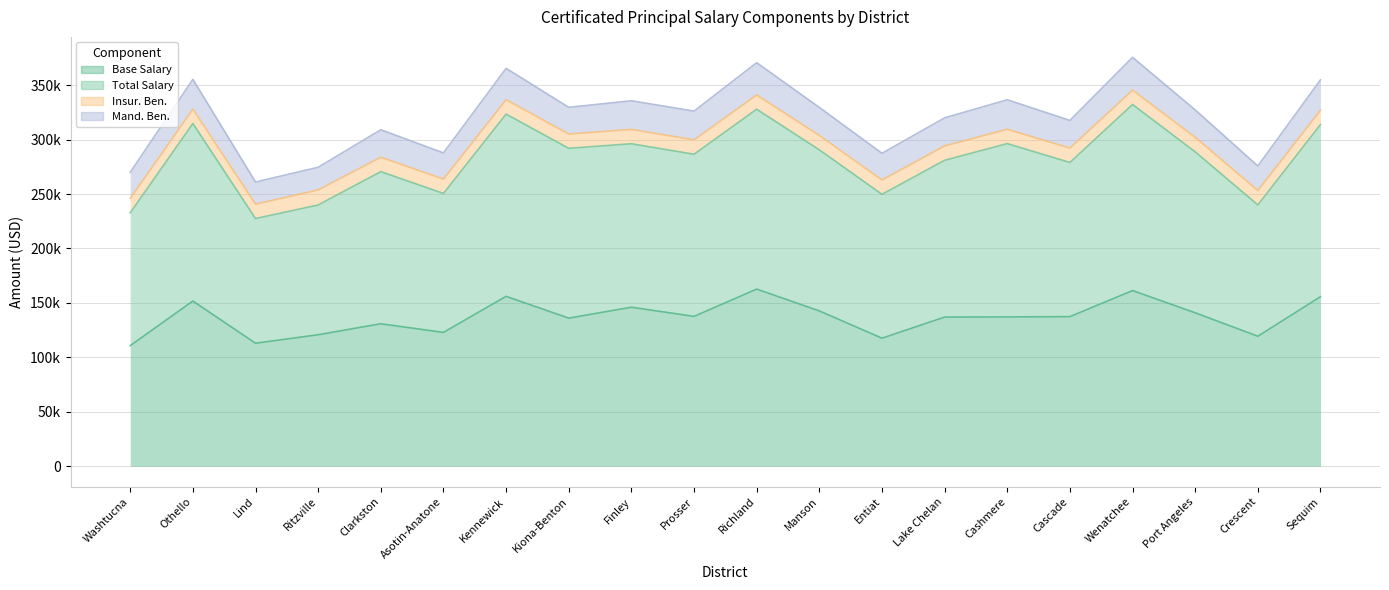

Which series has the largest range (max minus min)?

Total Salary